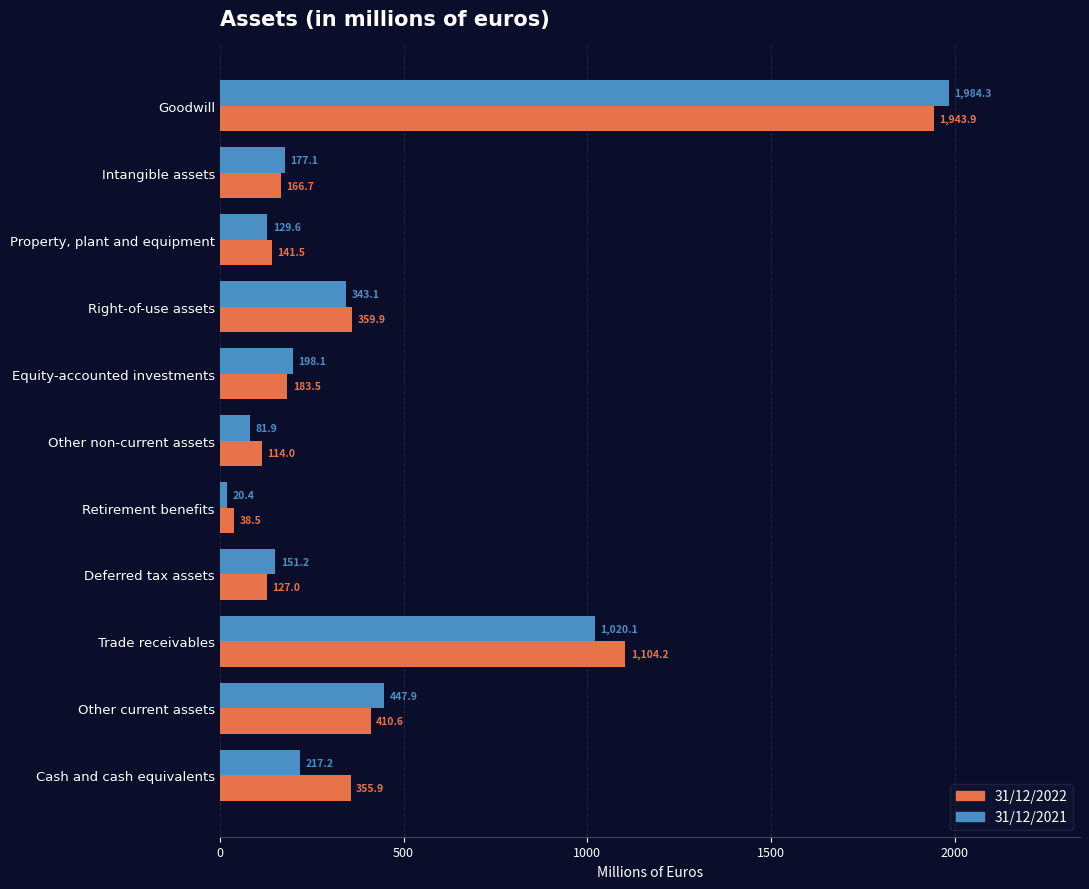

Which category has the lowest value across all series?

Retirement benefits